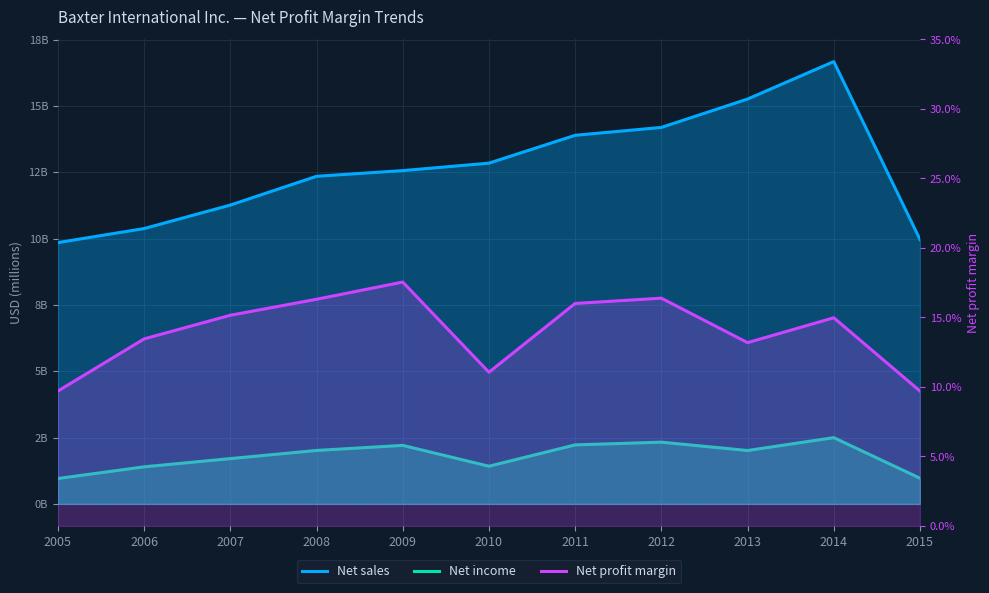

What is the difference between the Net sales values at 2009 and 2008?

214.0